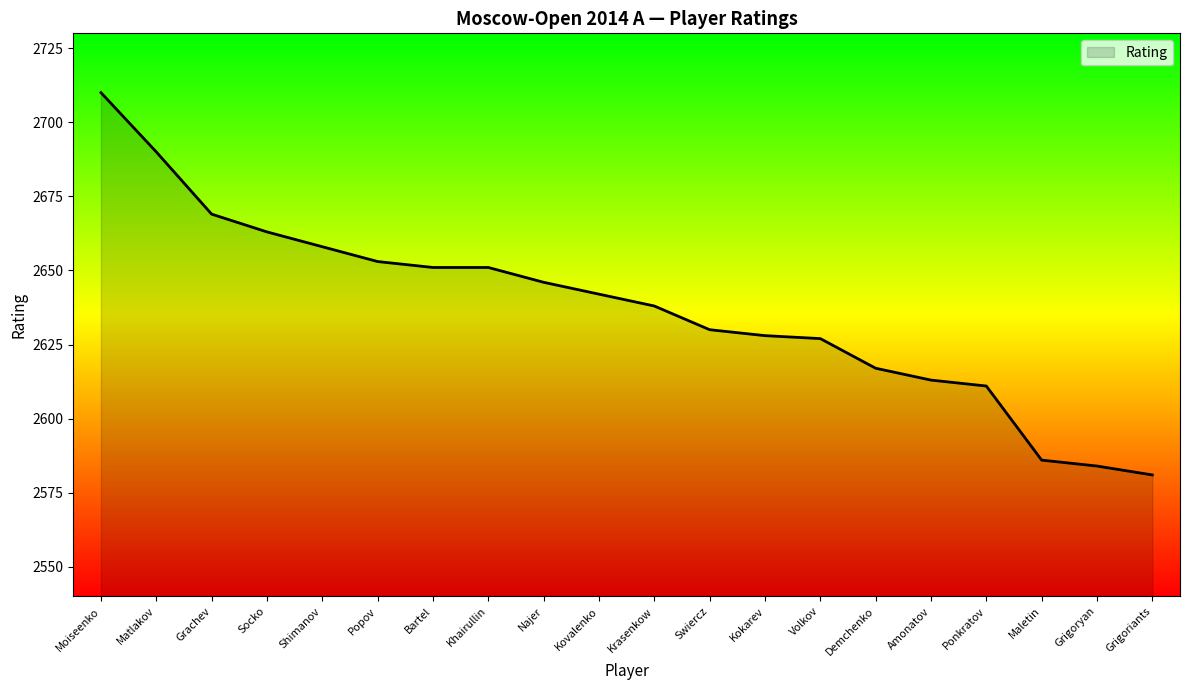

At which category does the chart reach its peak across all series?

Moiseenko